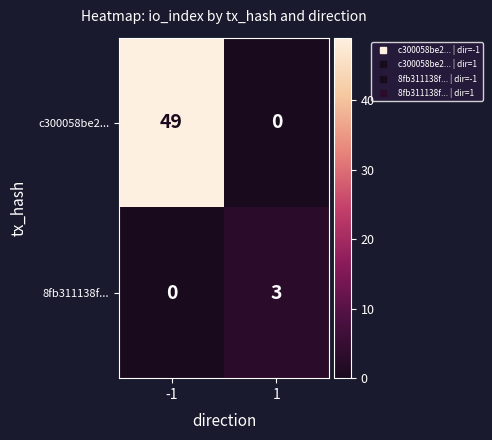

Rank the series by their maximum value, from highest to lowest.

c300058be2..., 8fb311138f...